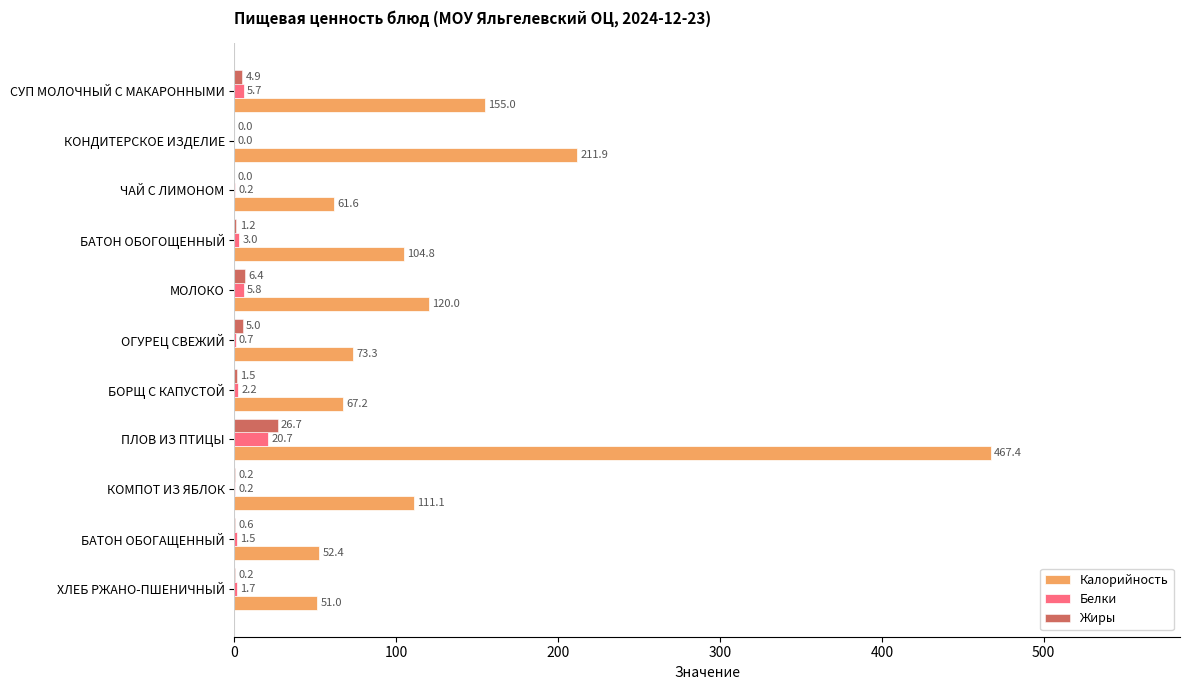

What is the maximum value for Жиры?

26.7